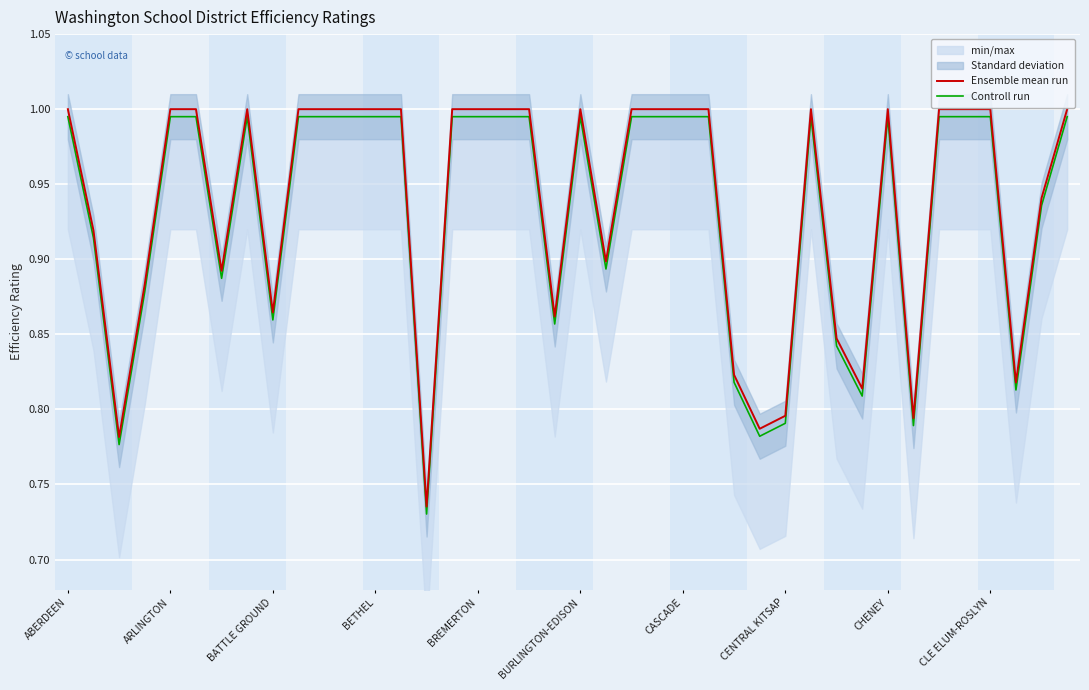

True or false: Ensemble mean run has a value of 0.4 at 37.

False